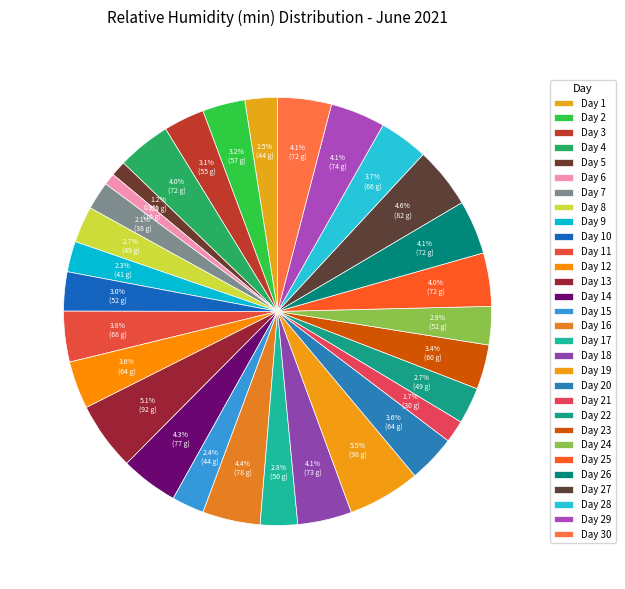

To the nearest percent, what portion does Day 25 represent?

4%